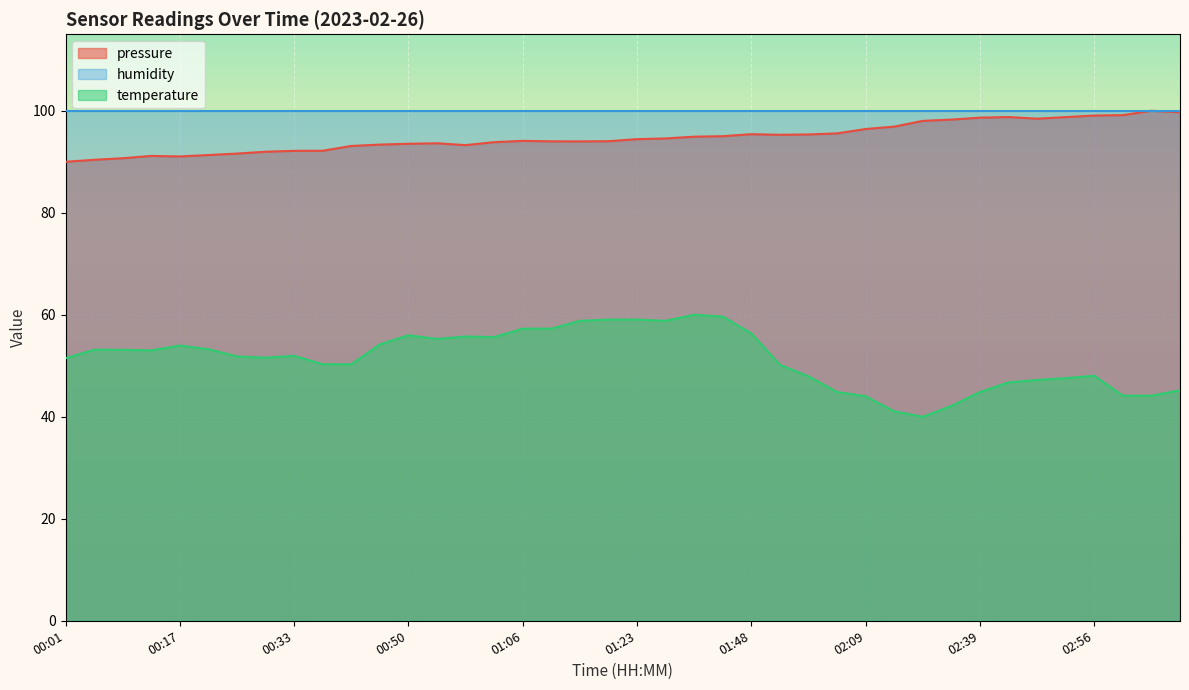

The pressure series shows 43.3 at 00:42. True or false?

False